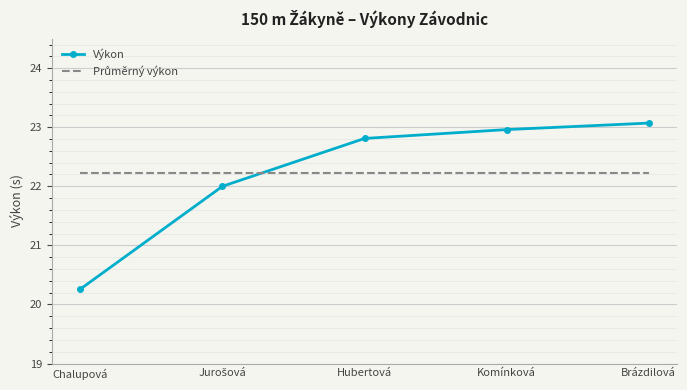

What is the spread (max minus min) of values at Komínková?

0.7